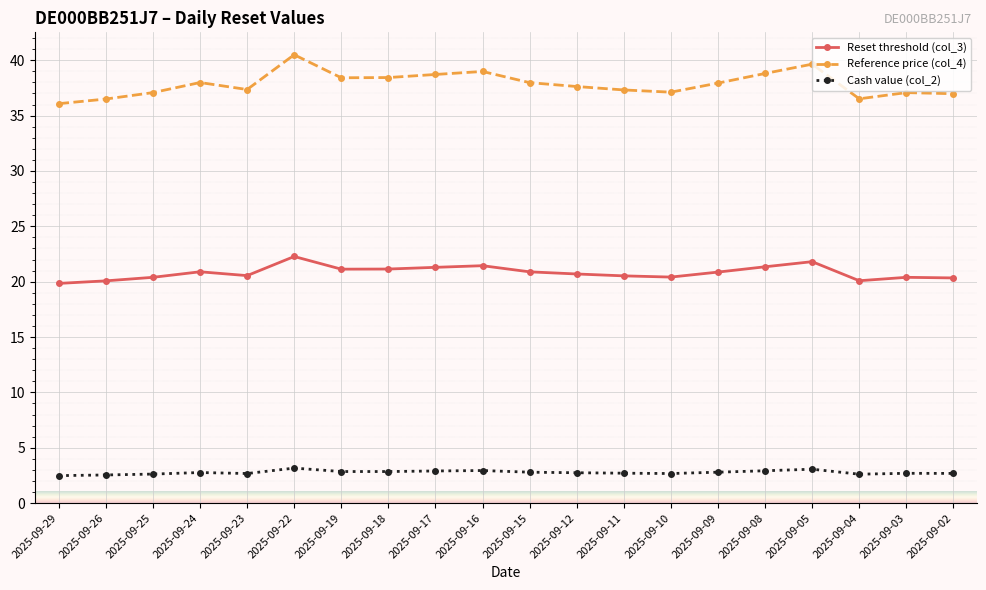

What is the average value of the Reference price (col_4) series?

37.9